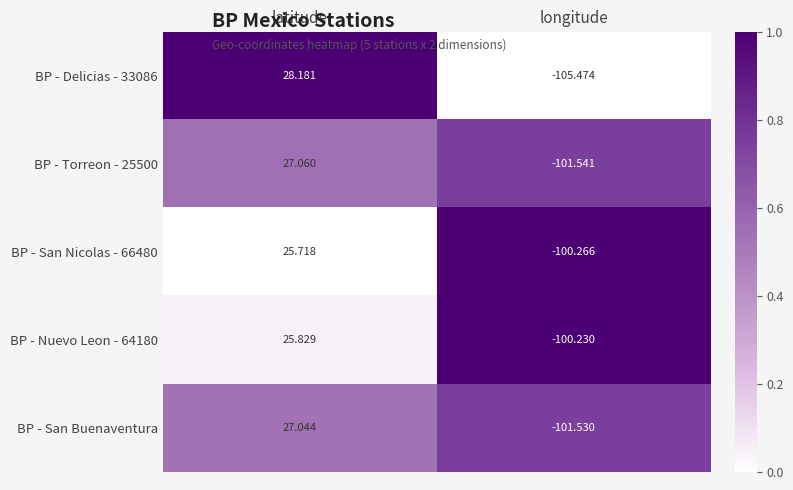

Where does the BP - San Nicolas - 66480 series first go above 25?

latitude